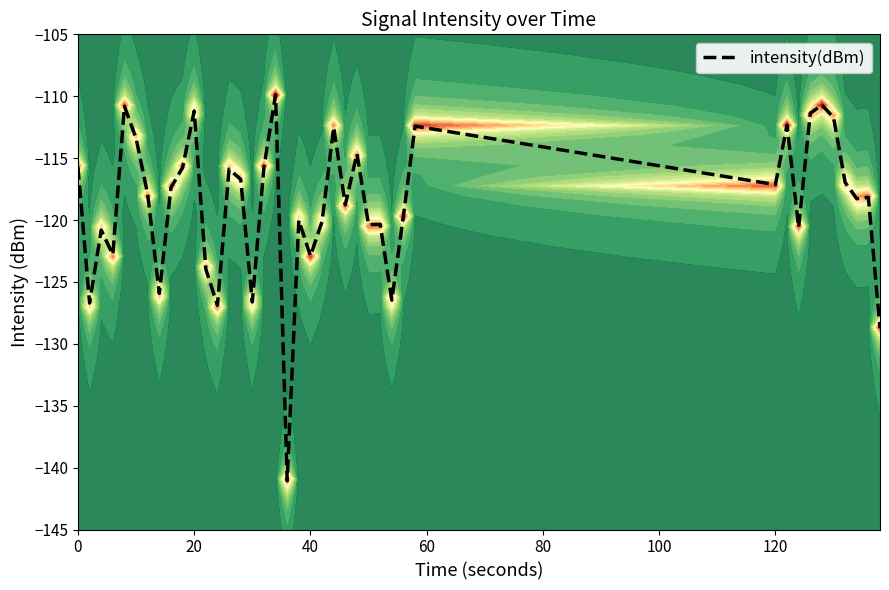

What is the minimum value shown in the chart?

-141.1